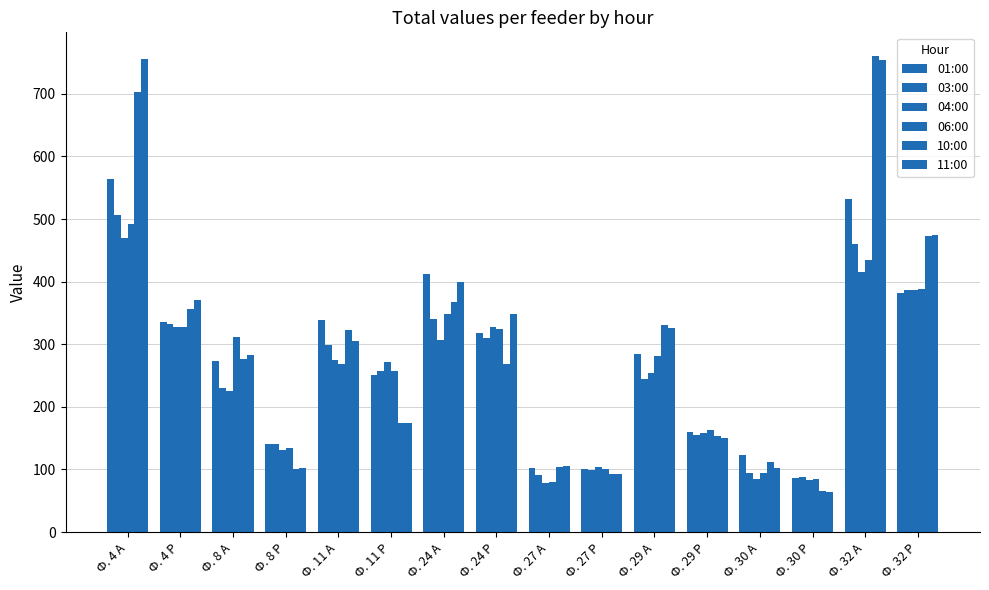

Is it true that 04:00 equals 355.0 at Ф. 29 А?

False